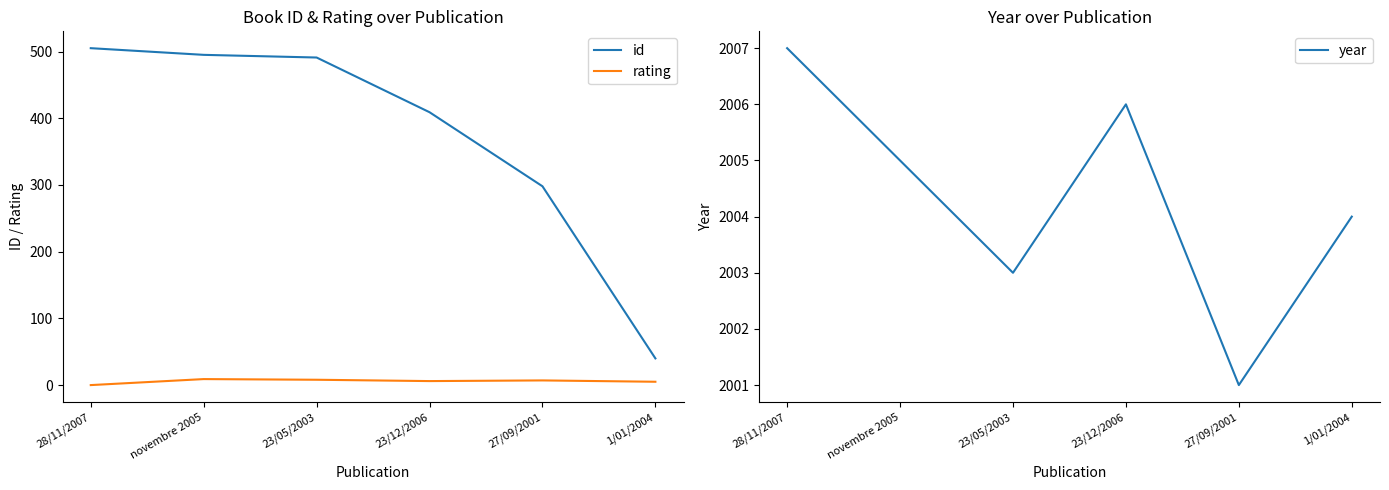

Count the year values in the range 2003 to 2006.

4